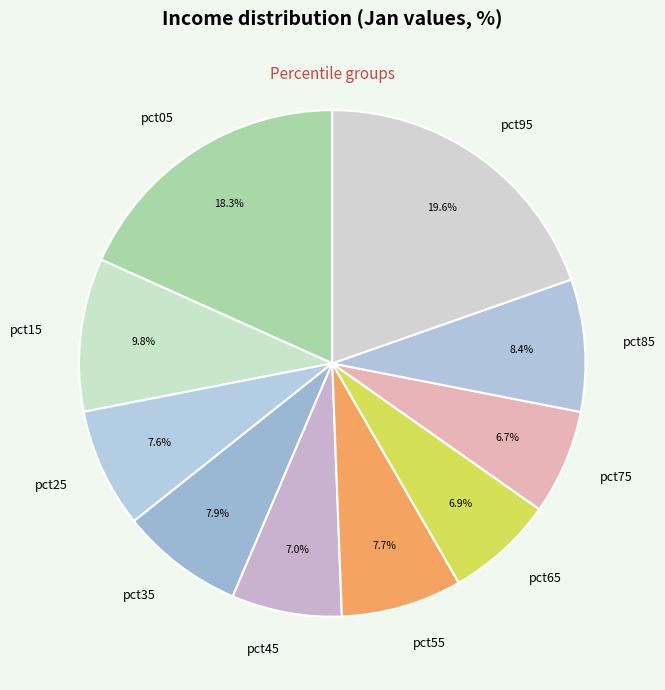

Is it true that pct45 is 19% of the pie?

False